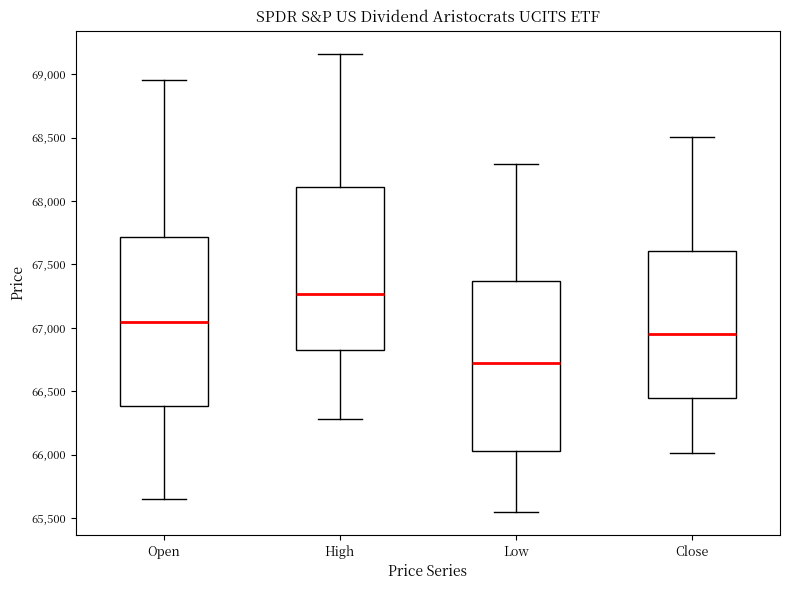

Reading left to right, transcribe this box plot: for each box, give where its median line is, the range the box spans, and where its two whiskers end, as read against the y-axis. The values are not printed on the chart, so give them approximately, as read against the axis.

Open: median 67050, box 66400 to 67700, whiskers 65650 to 68950
High: median 67250, box 66850 to 68100, whiskers 66300 to 69150
Low: median 66700, box 66050 to 67350, whiskers 65550 to 68300
Close: median 66950, box 66450 to 67600, whiskers 66000 to 68500